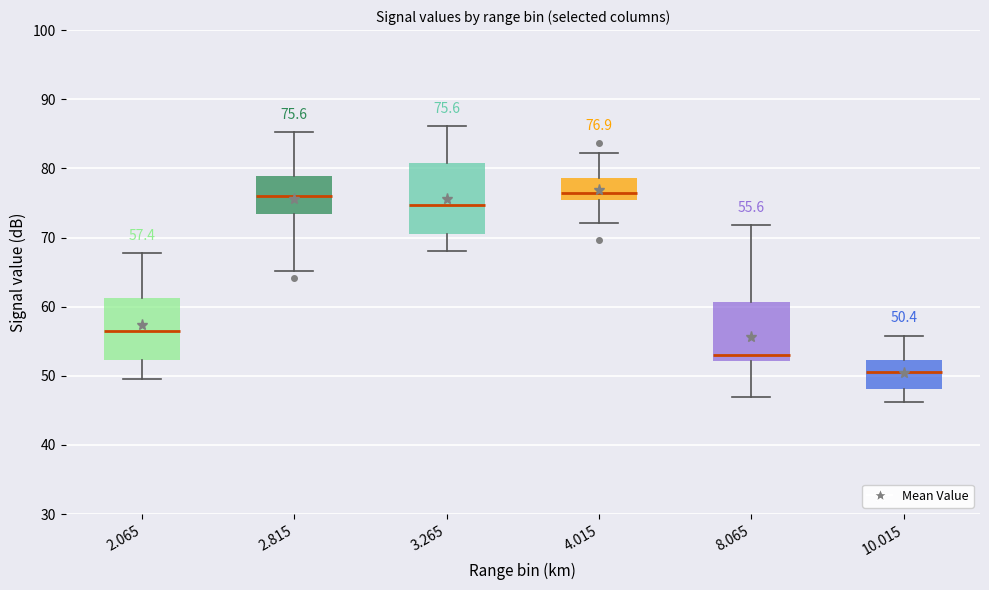

Which box is the tallest, from its lower edge to its upper edge?

3.265